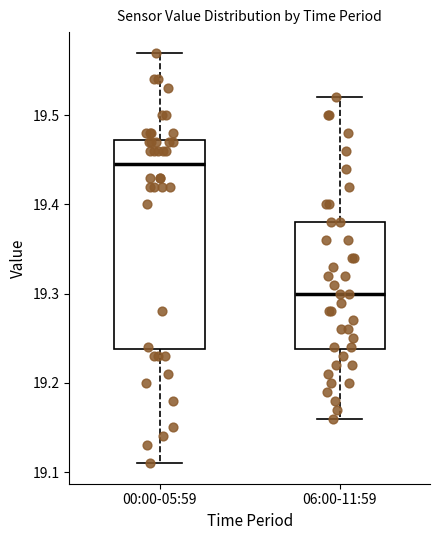

Where is the upper edge of the box for 00:00-05:59 on the y-axis? The values are not printed on the chart, so give them approximately, as read against the axis.

19.47